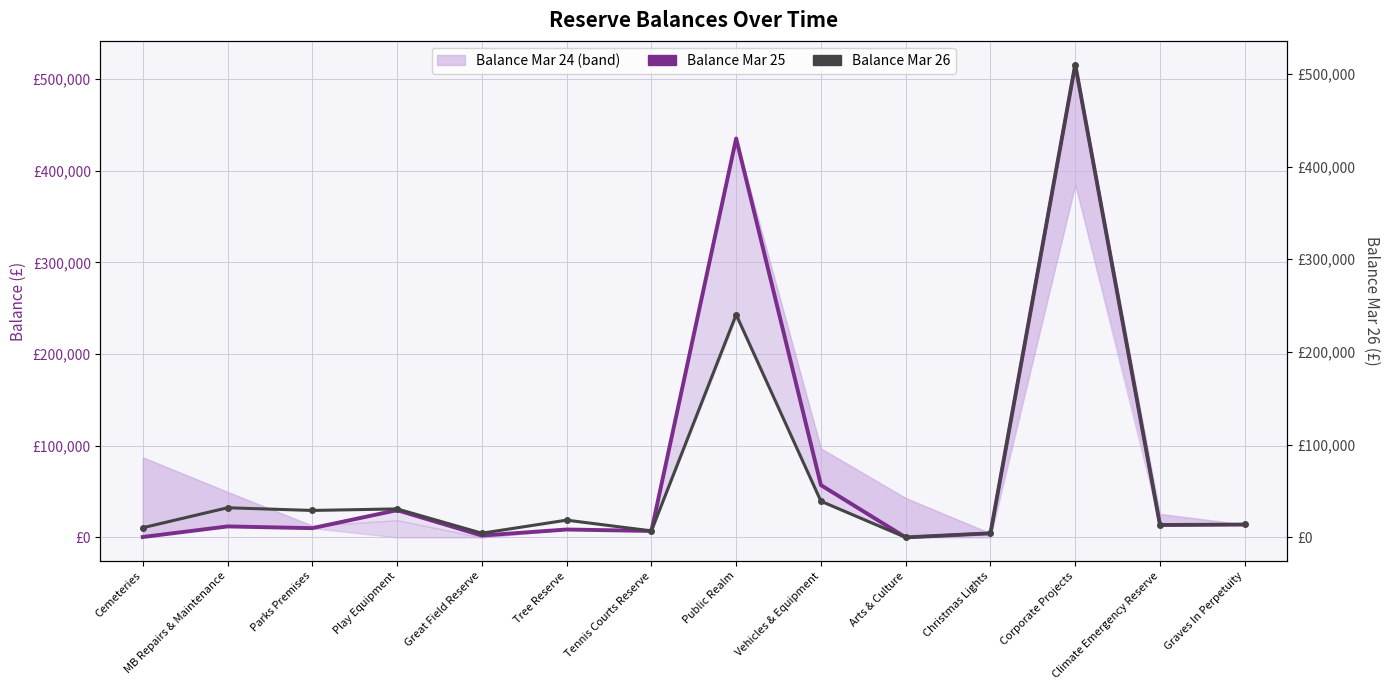

True or false: Balance Mar 26 and Balance Mar 25 intersect in this chart.

False